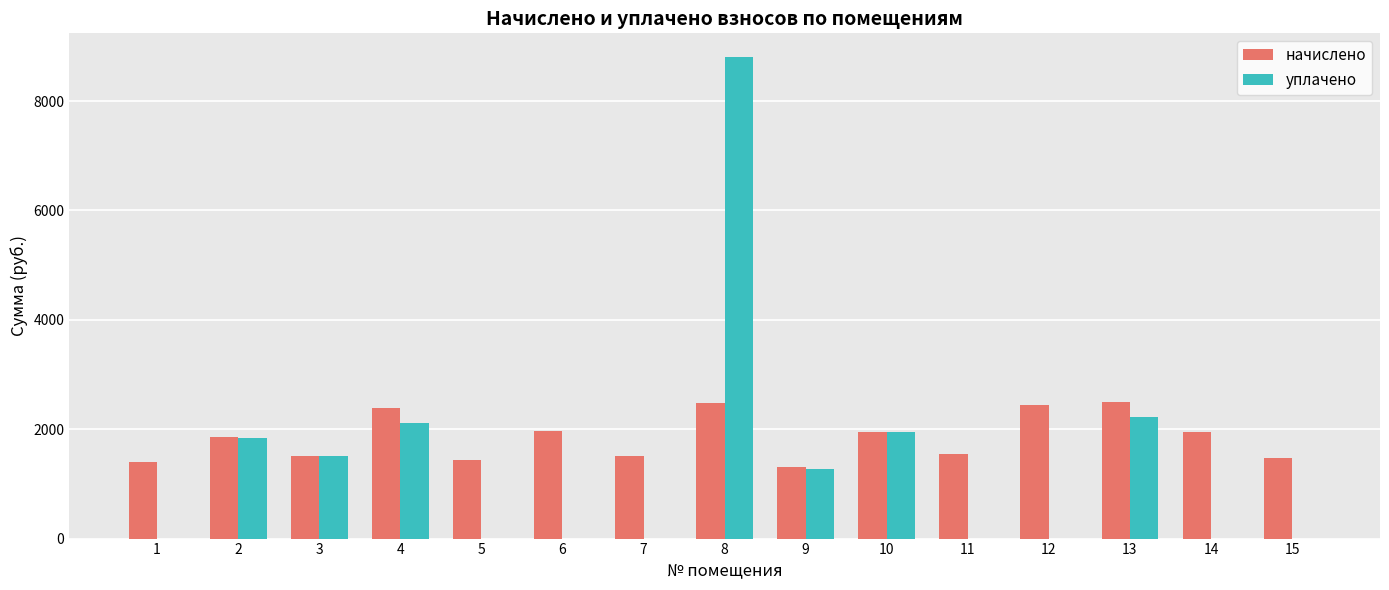

What is the greatest value displayed?

8800.0